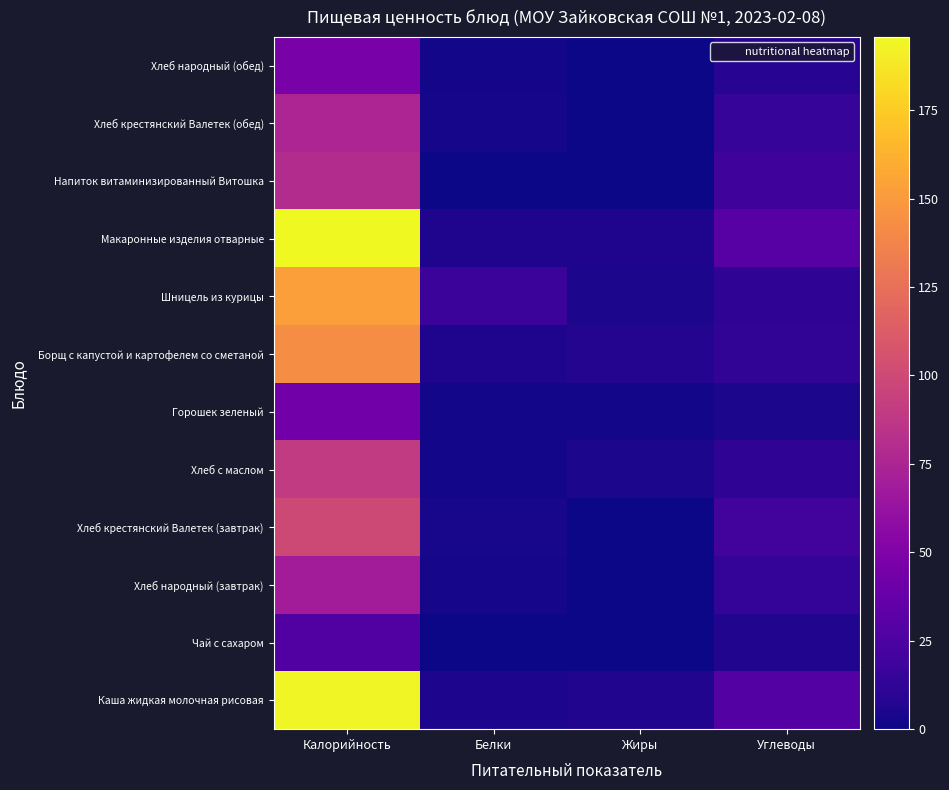

What is the total value across all series at Калорийность?

1214.2